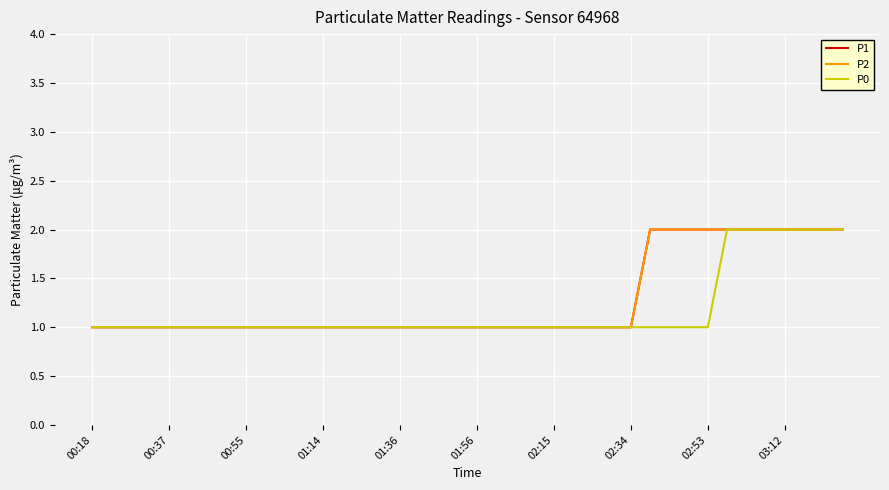

What is the difference between the maximum and minimum values in the P1 series?

1